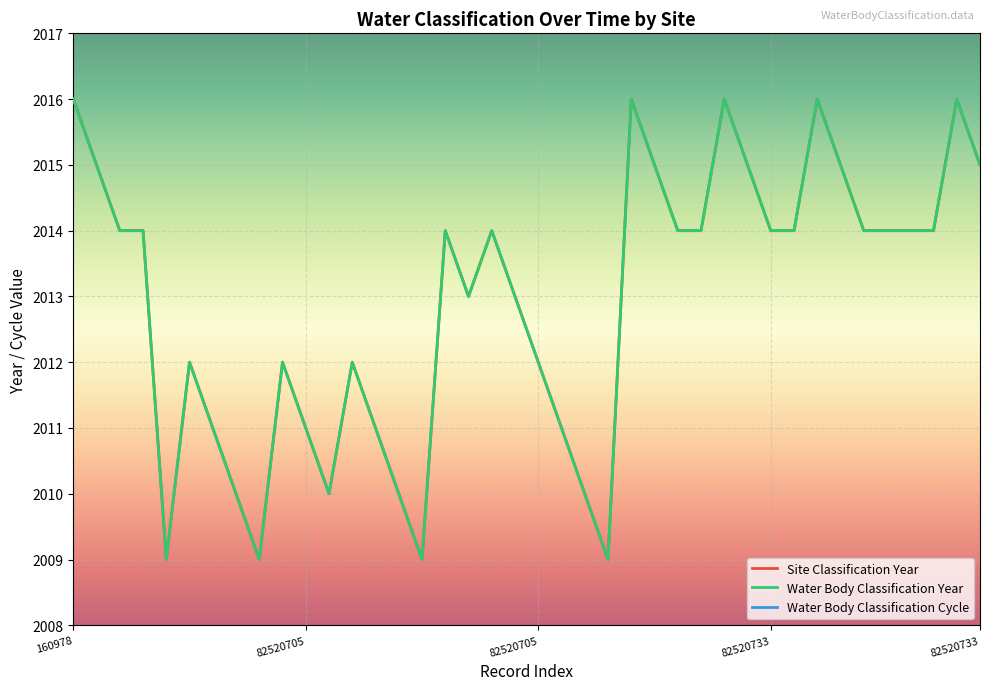

Where is the first local maximum for Water Body Classification Cycle?

82520733